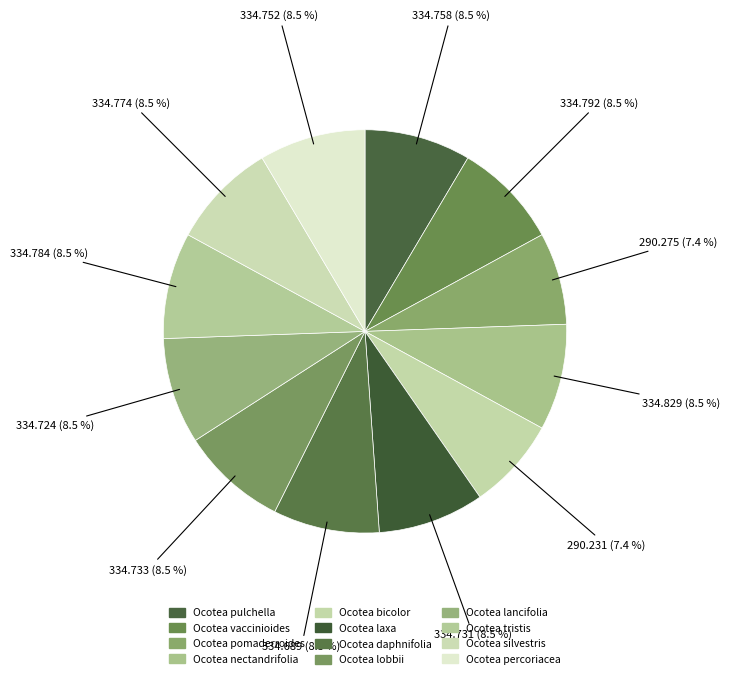

What is the ratio of the value at Ocotea vaccinioides to the value at Ocotea lancifolia?

1.0